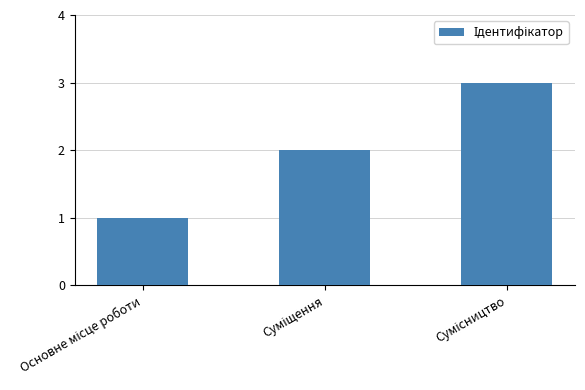

What is the greatest value displayed?

3